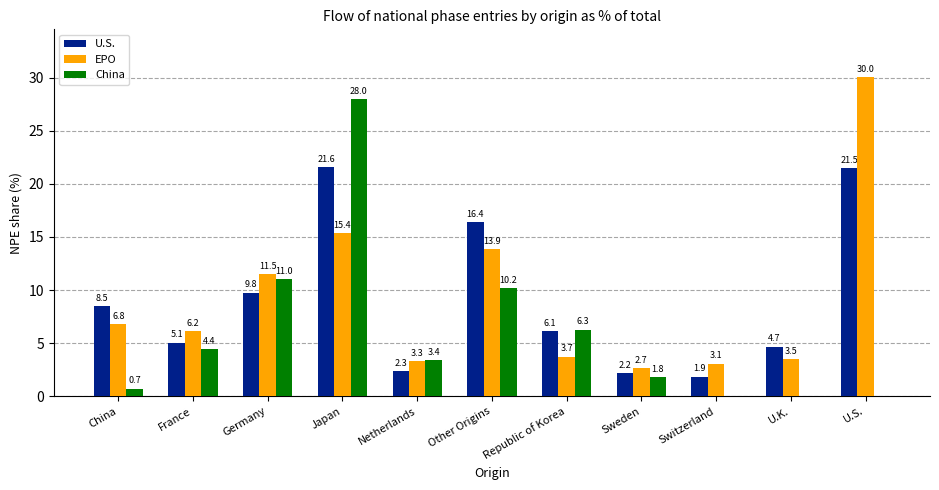

How many groups of bars are there?

11